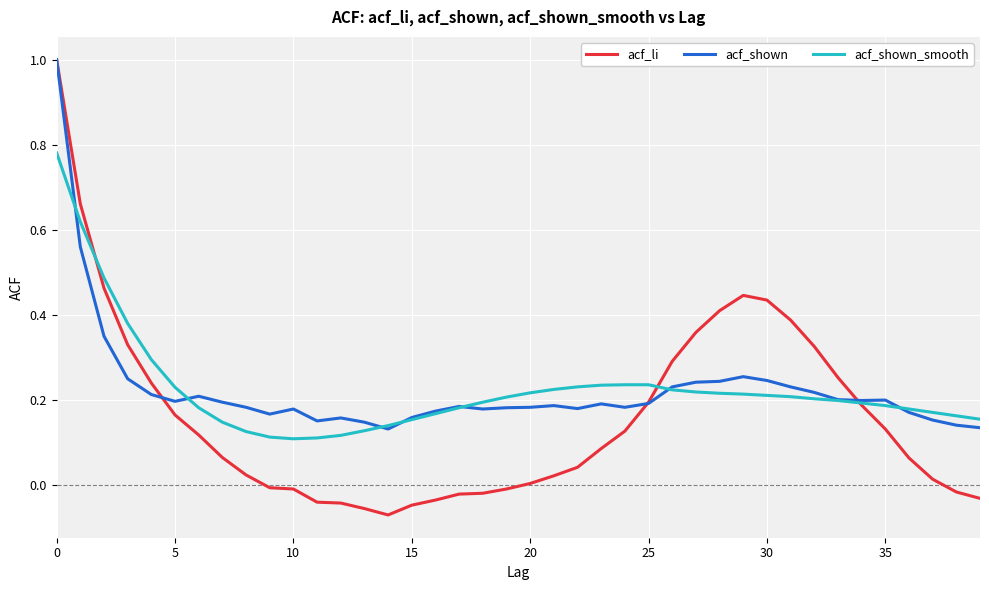

Which series has the largest range (max minus min)?

acf_li